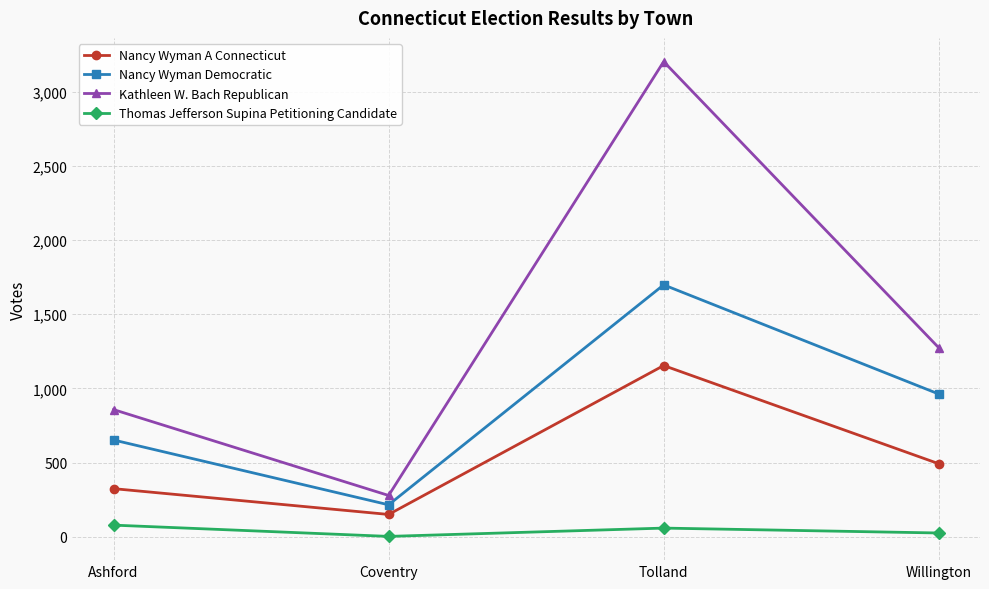

What is the highest value of the Nancy Wyman A Connecticut series?

1154